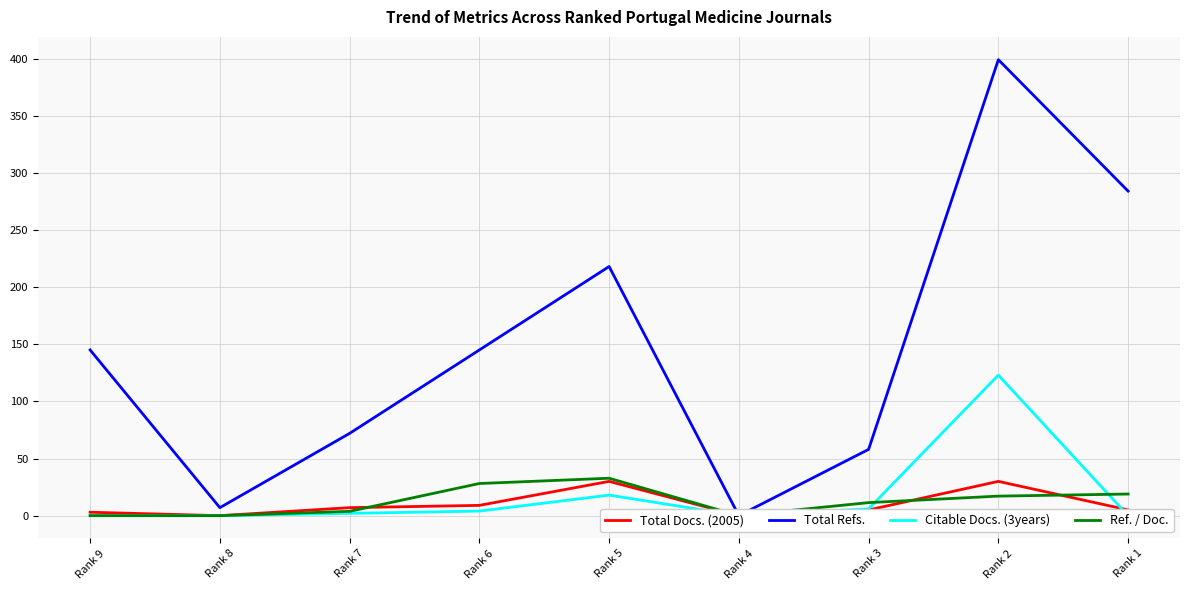

Reading left to right, what are all the values shown in this chart?

Total Docs. (2005): Rank 9=3.0	Rank 8=0.0	Rank 7=7.0	Rank 6=9.0	Rank 5=30.0	Rank 4=0.0	Rank 3=5.0	Rank 2=30.0	Rank 1=5.0
Total Refs.: Rank 9=145.0	Rank 8=7.0	Rank 7=72.0	Rank 6=145.0	Rank 5=218.0	Rank 4=0.0	Rank 3=58.0	Rank 2=399.0	Rank 1=284.0
Citable Docs. (3years): Rank 9=0.0	Rank 8=0.0	Rank 7=2.0	Rank 6=4.0	Rank 5=18.0	Rank 4=0.0	Rank 3=6.0	Rank 2=123.0	Rank 1=0.0
Ref. / Doc.: Rank 9=0.0	Rank 8=0.0	Rank 7=3.8	Rank 6=28.1	Rank 5=32.8	Rank 4=0.0	Rank 3=11.4	Rank 2=17.1	Rank 1=18.9